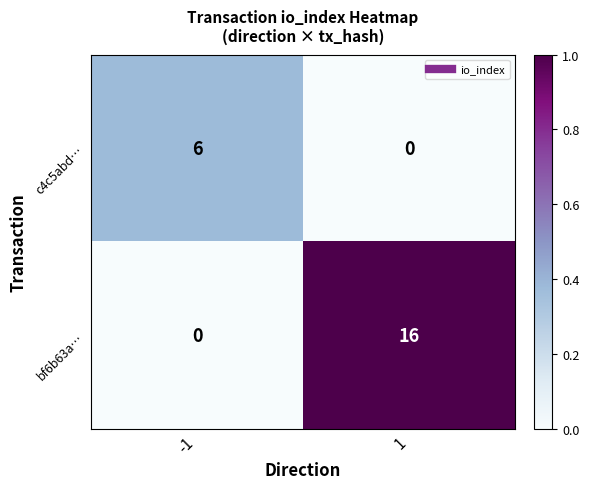

At which category is the sum across all series the highest?

1